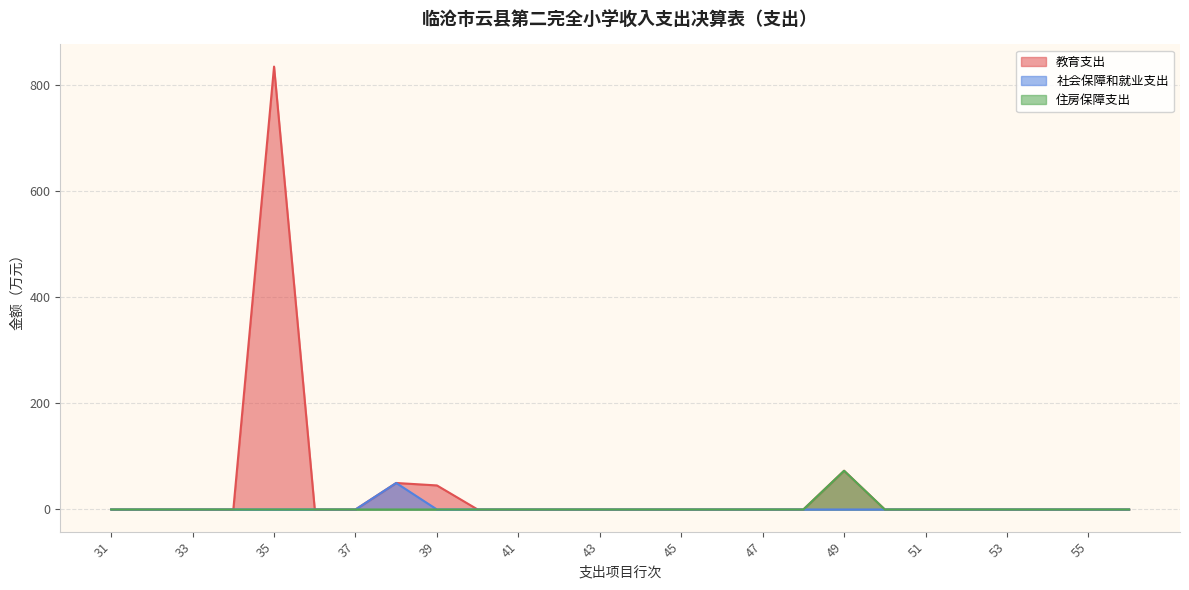

What are all the series names shown in the legend?

教育支出, 社会保障和就业支出, 住房保障支出